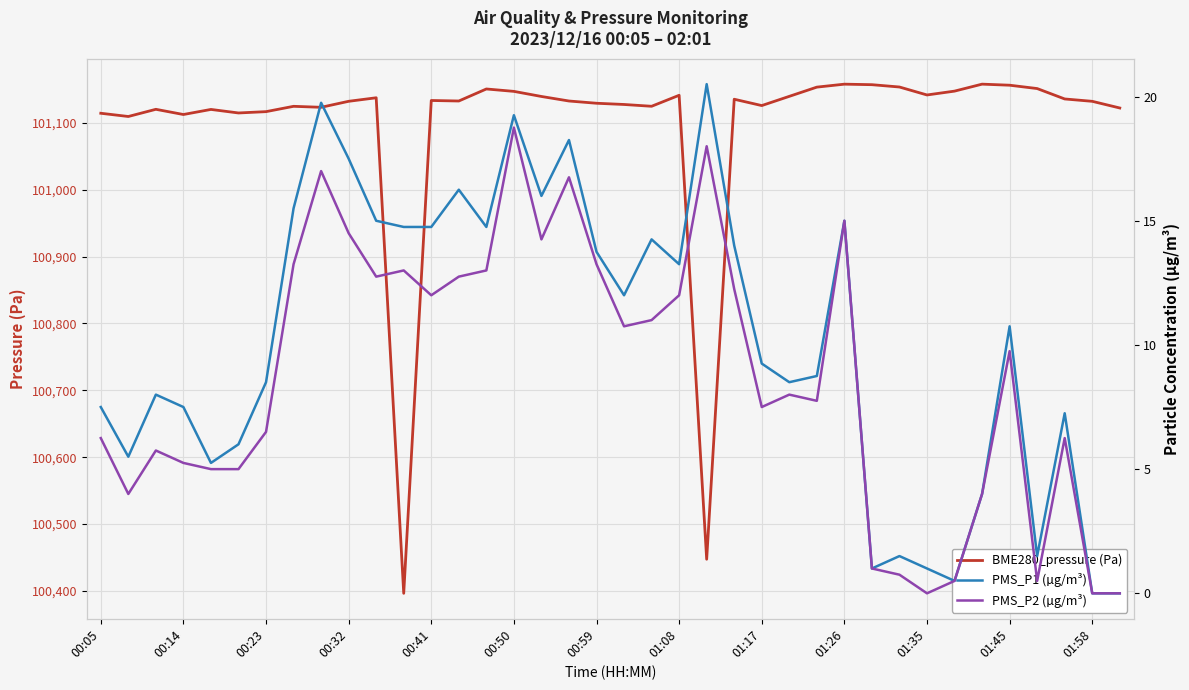

Reading left to right, list all the values displayed in this chart.

BME280_pressure (Pa): 101114.3	101109.5	101120.2	101112.4	101120.0	101114.8	101116.7	101124.7	101123.2	101132.2	101137.5	100396.5	101133.4	101132.6	101150.6	101147.0	101139.4	101132.6	101129.3	101127.4	101124.8	101141.2	100447.5	101135.3	101125.8	101139.6	101153.4	101157.8	101157.0	101153.6	101141.7	101147.4	101157.8	101156.2	101151.2	101135.7	101132.2	101122.2
PMS_P1 (µg/m³): 7.5	5.5	8.0	7.5	5.2	6.0	8.5	15.5	19.8	17.5	15.0	14.8	14.8	16.2	14.8	19.2	16.0	18.2	13.8	12.0	14.2	13.2	20.5	14.0	9.2	8.5	8.8	15.0	1.0	1.5	1.0	0.5	4.0	10.8	1.5	7.2	0.0	0.0
PMS_P2 (µg/m³): 6.2	4.0	5.8	5.2	5.0	5.0	6.5	13.2	17.0	14.5	12.8	13.0	12.0	12.8	13.0	18.8	14.2	16.8	13.2	10.8	11.0	12.0	18.0	12.2	7.5	8.0	7.8	15.0	1.0	0.8	0.0	0.5	4.0	9.8	0.5	6.2	0.0	0.0